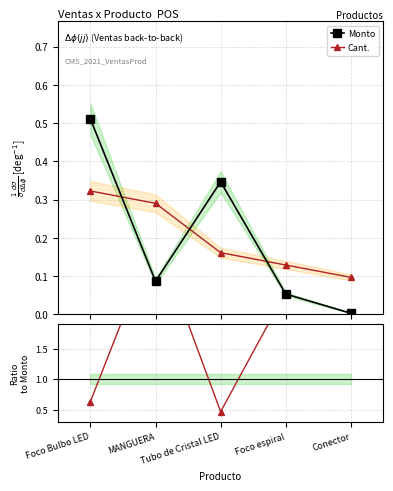

At which label does Cant. reach its minimum?

Conector